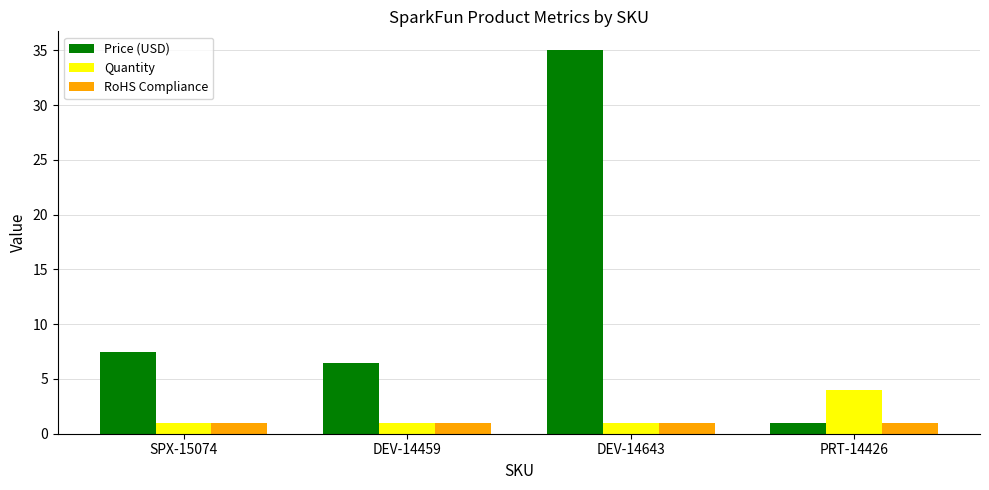

List the series in order of their peak value, highest first.

Price (USD), Quantity, RoHS Compliance